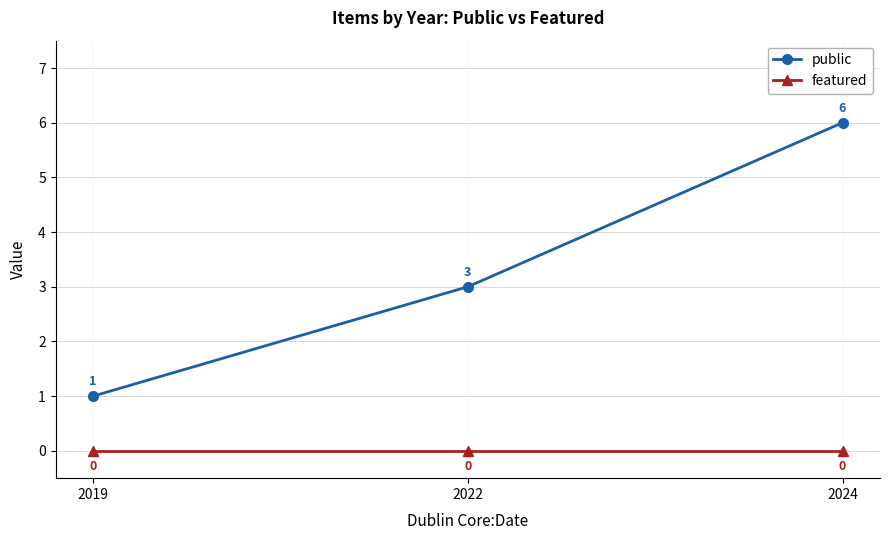

True or false: public has a value of 5 at 2022.

False